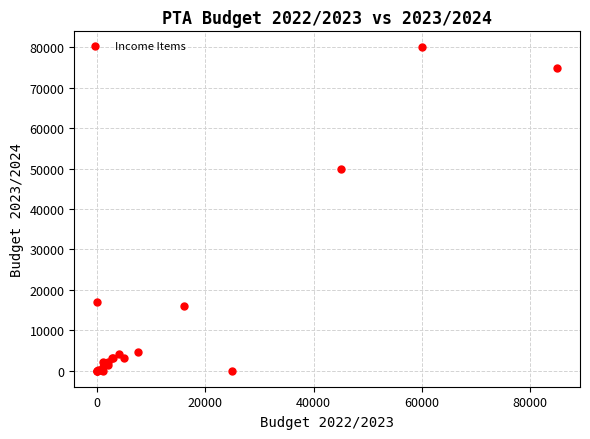

What Y value in the scatter plot is closest to 40000?

50000